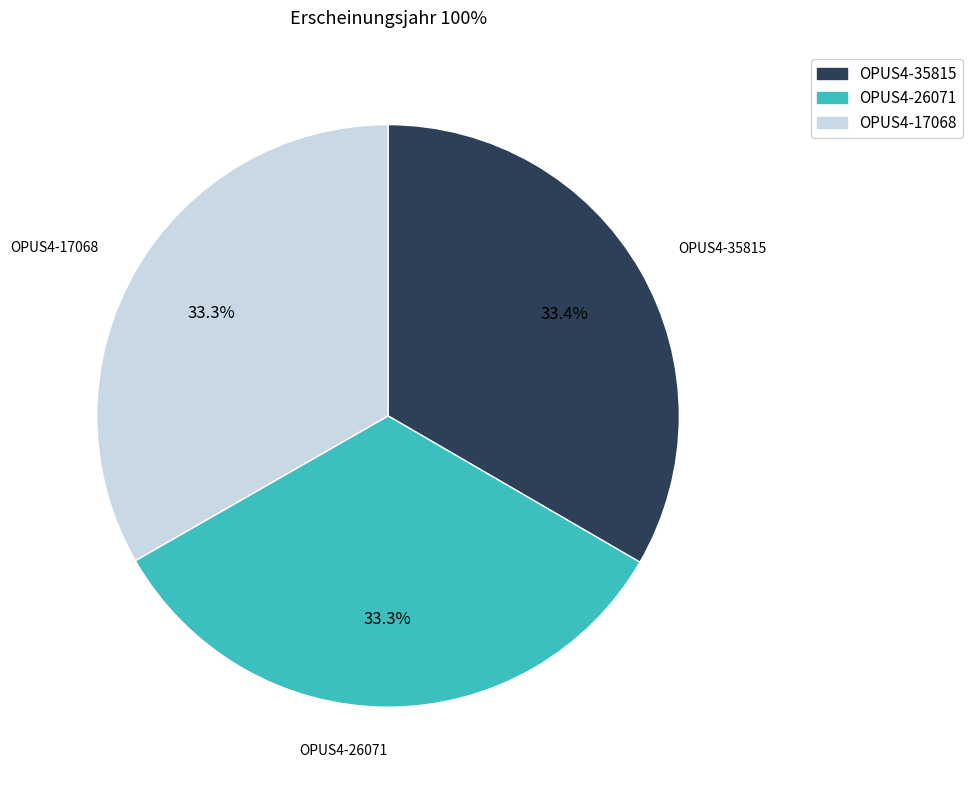

Approximately how many times larger is the value at OPUS4-17068 compared to OPUS4-26071?

1.0